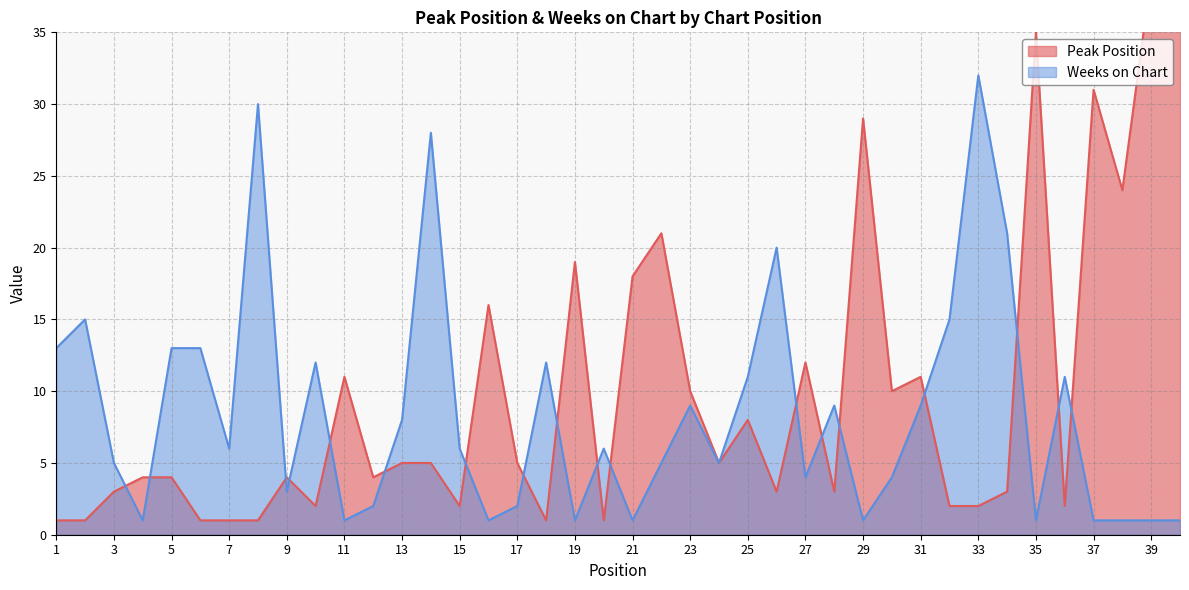

Between 18 and 37, which series saw the biggest shift?

Peak Position